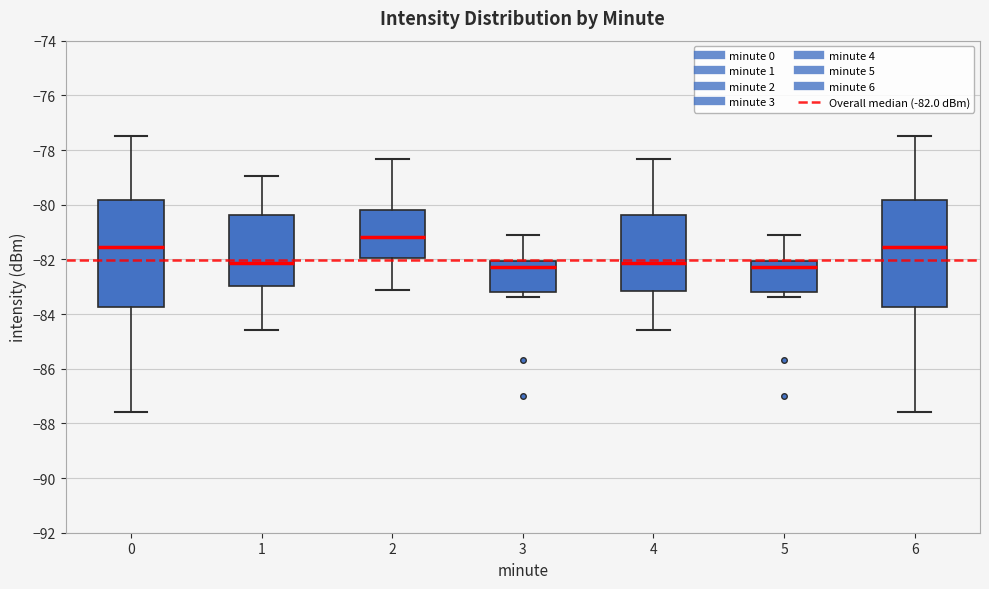

Reading left to right, read every box against the y-axis: the position of its median line, the range the box covers, and the ends of its whiskers. The values are not printed on the chart, so give them approximately, as read against the axis.

0: median -81.6, box -83.8 to -79.8, whiskers -87.6 to -77.4
1: median -82.2, box -83.0 to -80.4, whiskers -84.6 to -79.0
2: median -81.2, box -82.0 to -80.2, whiskers -83.2 to -78.4
3: median -82.2, box -83.2 to -82.0, whiskers -83.4 to -81.2
4: median -82.2, box -83.2 to -80.4, whiskers -84.6 to -78.4
5: median -82.2, box -83.2 to -82.0, whiskers -83.4 to -81.2
6: median -81.6, box -83.8 to -79.8, whiskers -87.6 to -77.4